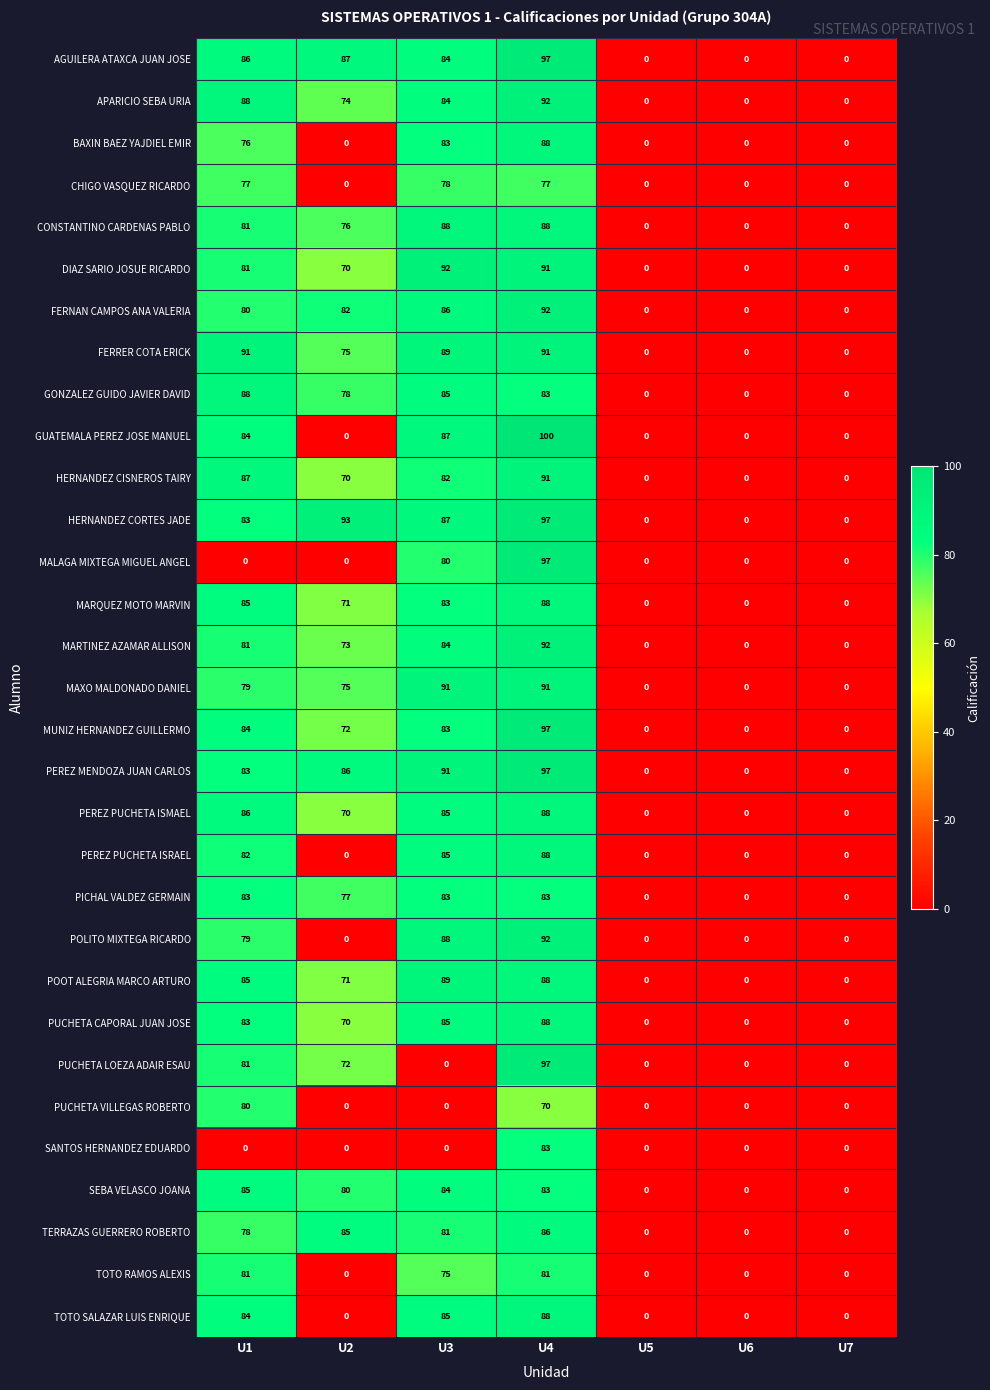

How many data points does each series have?

7